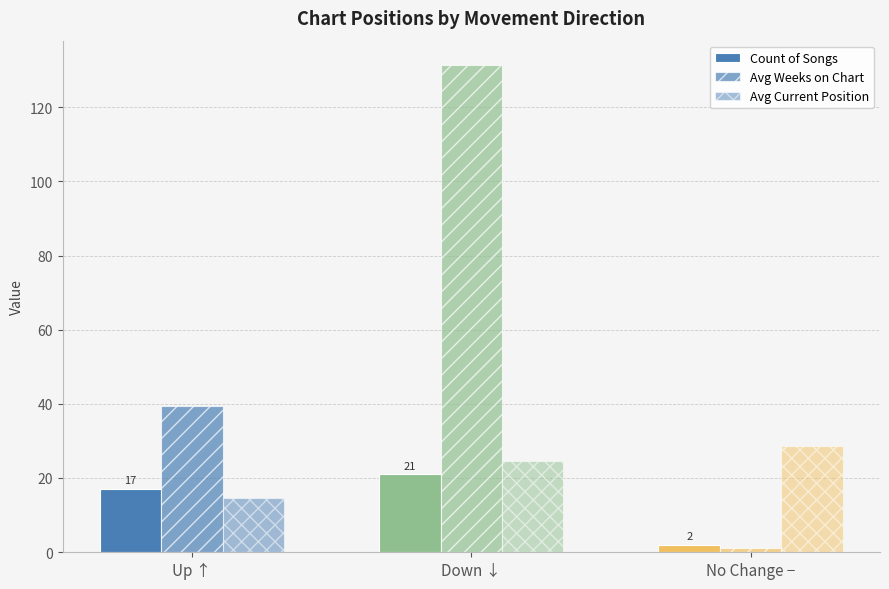

How many values in the Avg Weeks on Chart series exceed 39?

2